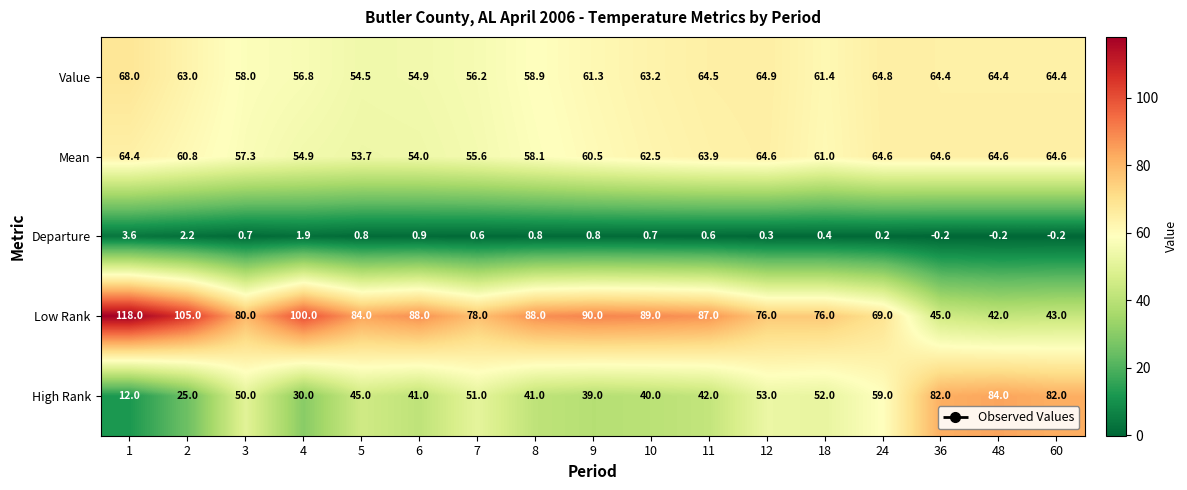

What is the difference between the maximum and minimum values in the Departure series?

3.8